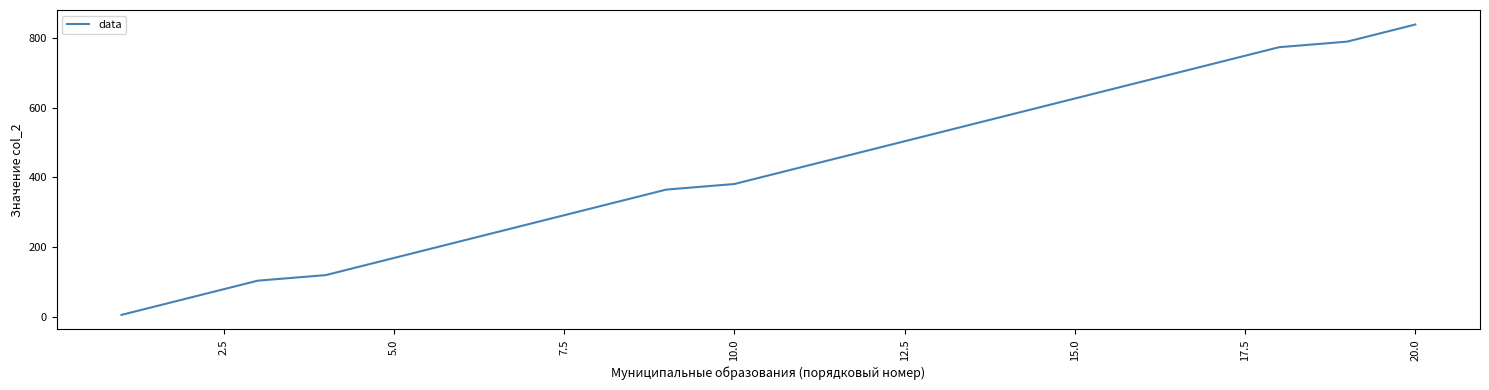

What is the sum of all values?

8440